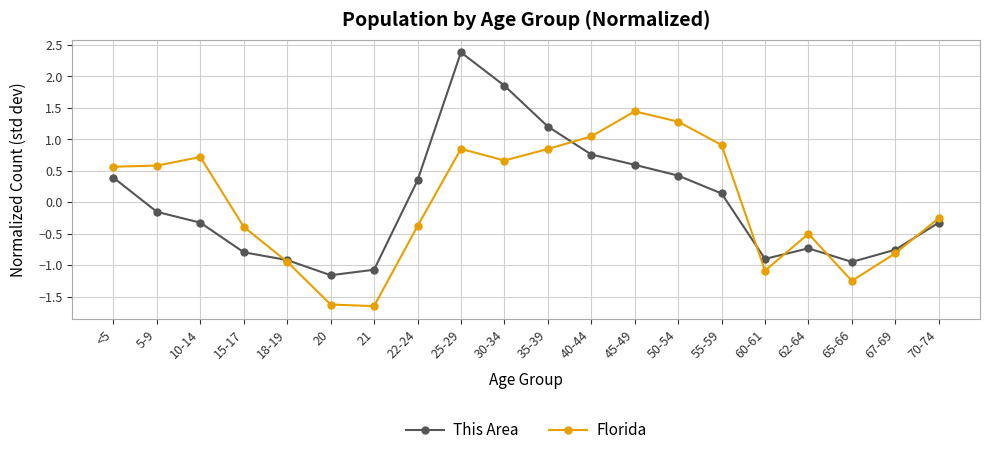

The value of Florida at 15-17 is -0.1. True or false?

False